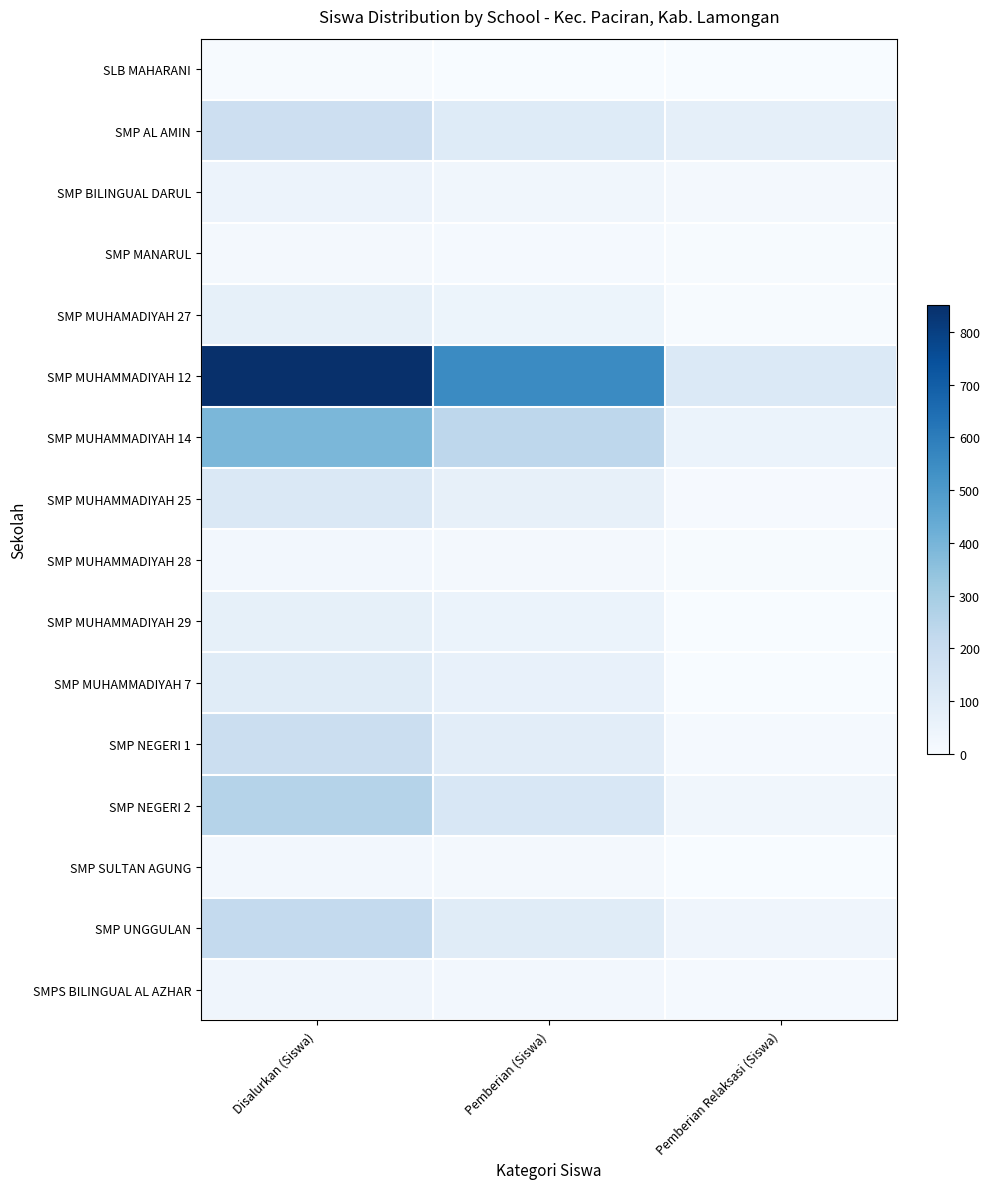

Reading right to left, what are all the values shown in this chart?

SLB MAHARANI: Pemberian Relaksasi (Siswa)=1	Pemberian (Siswa)=3	Disalurkan (Siswa)=5
SMP AL AMIN: Pemberian Relaksasi (Siswa)=76	Pemberian (Siswa)=105	Disalurkan (Siswa)=182
SMP BILINGUAL DARUL: Pemberian Relaksasi (Siswa)=18	Pemberian (Siswa)=29	Disalurkan (Siswa)=47
SMP MANARUL: Pemberian Relaksasi (Siswa)=5	Pemberian (Siswa)=10	Disalurkan (Siswa)=17
SMP MUHAMADIYAH 27: Pemberian Relaksasi (Siswa)=5	Pemberian (Siswa)=46	Disalurkan (Siswa)=71
SMP MUHAMMADIYAH 12: Pemberian Relaksasi (Siswa)=117	Pemberian (Siswa)=555	Disalurkan (Siswa)=851
SMP MUHAMMADIYAH 14: Pemberian Relaksasi (Siswa)=50	Pemberian (Siswa)=234	Disalurkan (Siswa)=390
SMP MUHAMMADIYAH 25: Pemberian Relaksasi (Siswa)=7	Pemberian (Siswa)=67	Disalurkan (Siswa)=123
SMP MUHAMMADIYAH 28: Pemberian Relaksasi (Siswa)=4	Pemberian (Siswa)=18	Disalurkan (Siswa)=22
SMP MUHAMMADIYAH 29: Pemberian Relaksasi (Siswa)=0	Pemberian (Siswa)=53	Disalurkan (Siswa)=71
SMP MUHAMMADIYAH 7: Pemberian Relaksasi (Siswa)=3	Pemberian (Siswa)=62	Disalurkan (Siswa)=98
SMP NEGERI 1: Pemberian Relaksasi (Siswa)=12	Pemberian (Siswa)=89	Disalurkan (Siswa)=192
SMP NEGERI 2: Pemberian Relaksasi (Siswa)=28	Pemberian (Siswa)=131	Disalurkan (Siswa)=259
SMP SULTAN AGUNG: Pemberian Relaksasi (Siswa)=2	Pemberian (Siswa)=19	Disalurkan (Siswa)=21
SMP UNGGULAN: Pemberian Relaksasi (Siswa)=36	Pemberian (Siswa)=98	Disalurkan (Siswa)=217
SMPS BILINGUAL AL AZHAR: Pemberian Relaksasi (Siswa)=12	Pemberian (Siswa)=23	Disalurkan (Siswa)=36